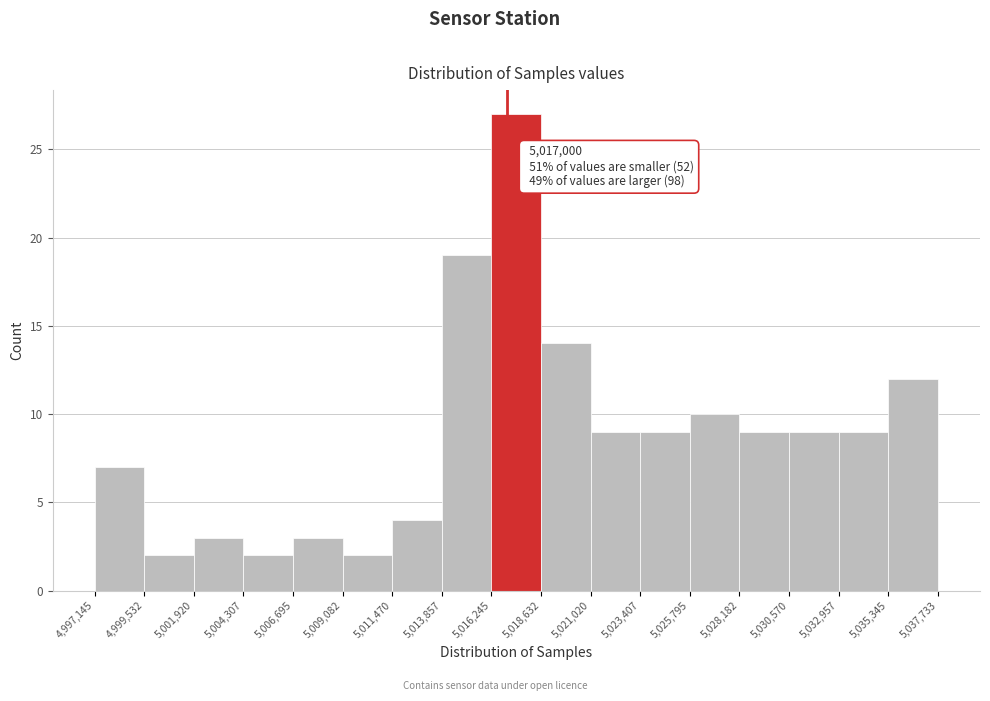

Which range on the x-axis has the tallest bar?

5,016,245 to 5,018,632